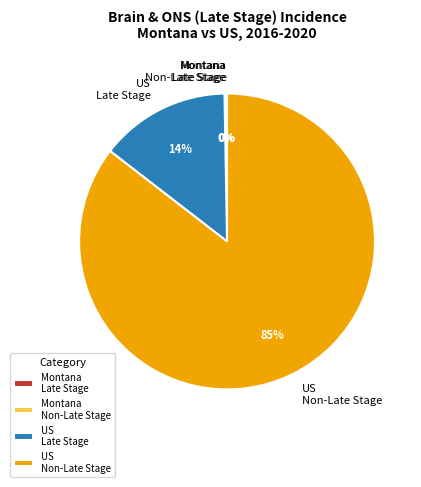

Which category has the biggest portion of the pie?

US Non-Late Stage